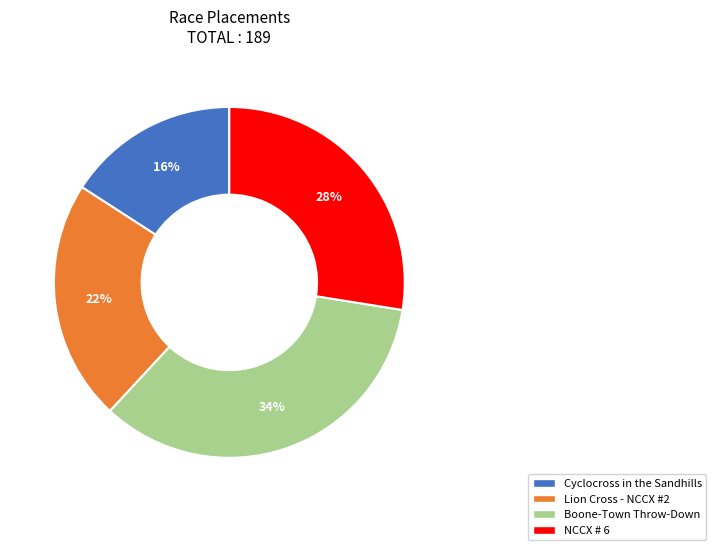

Count the number of slices in the pie.

4